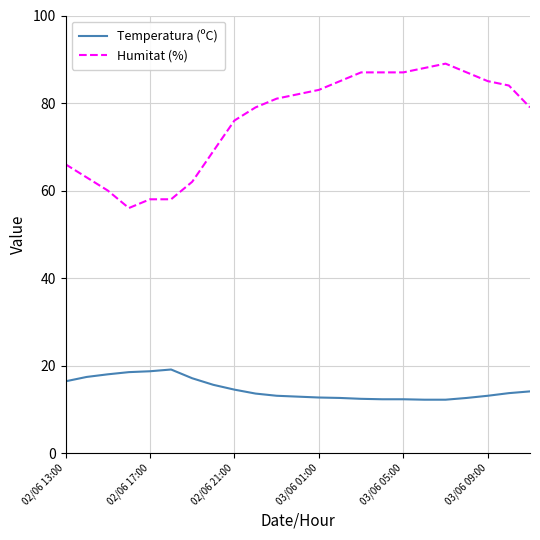

Which series has the largest range (max minus min)?

Humitat (%)